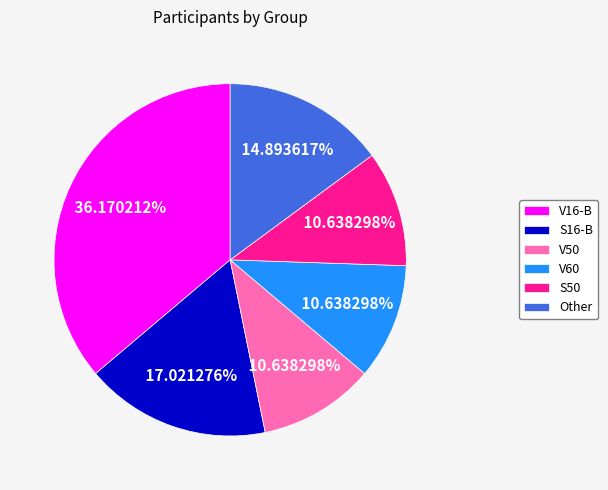

Approximately how many times larger is the value at V16-B compared to V50?

3.4